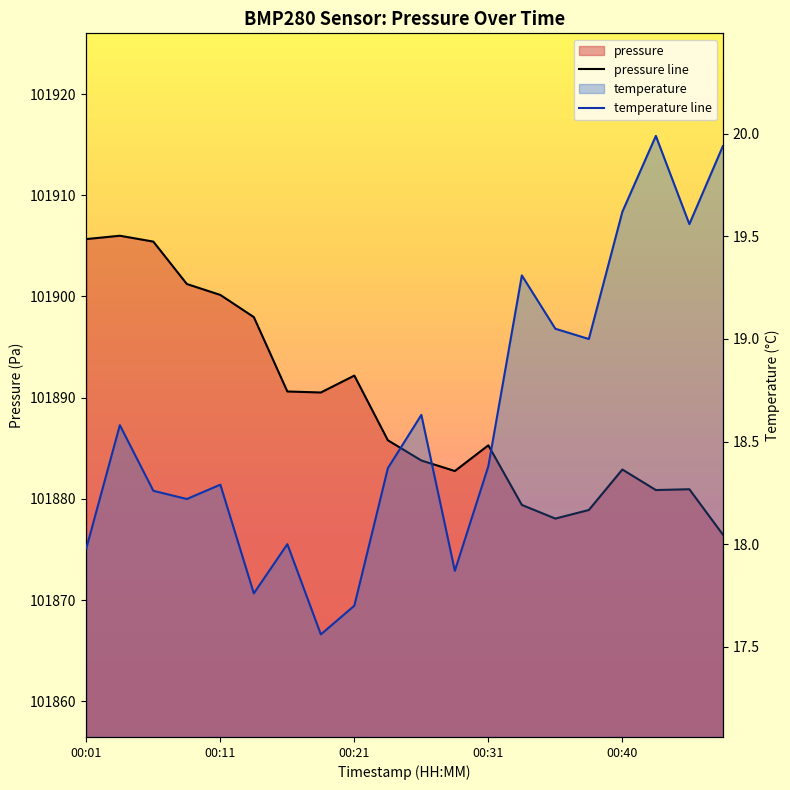

Where is the first local minimum for pressure?

00:18